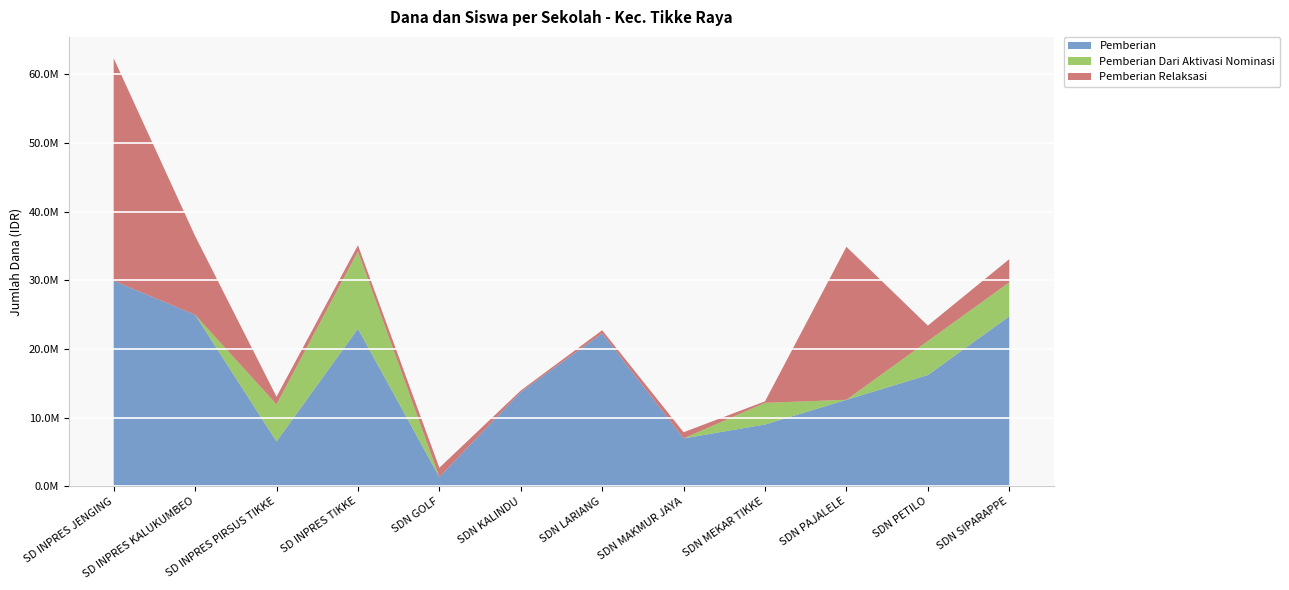

Reading right to left, what are all the values shown in this chart?

Pemberian: 24750000	16200000	12600000	9000000	6975000	22275000	13725000	1350000	22950000	6525000	24975000	29925000
Pemberian Dari Aktivasi Nominasi: 4950000	4950000	0	3150000	0	0	0	0	11250000	5400000	0	0
Pemberian Relaksasi: 3375000	2250000	22275000	225000	900000	450000	225000	1350000	900000	1125000	11475000	32400000
Siswa Disalurkan: 81	63	92	30	21	54	33	6	83	32	88	157
Dana Disalurkan: 33075000	23400000	34875000	12375000	7875000	22725000	13950000	2700000	35100000	13050000	36450000	62325000